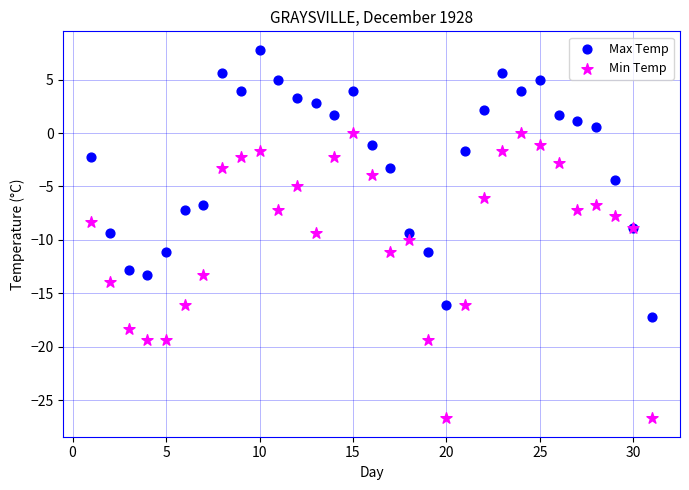

Which series has the widest spread of Y values?

Min Temp